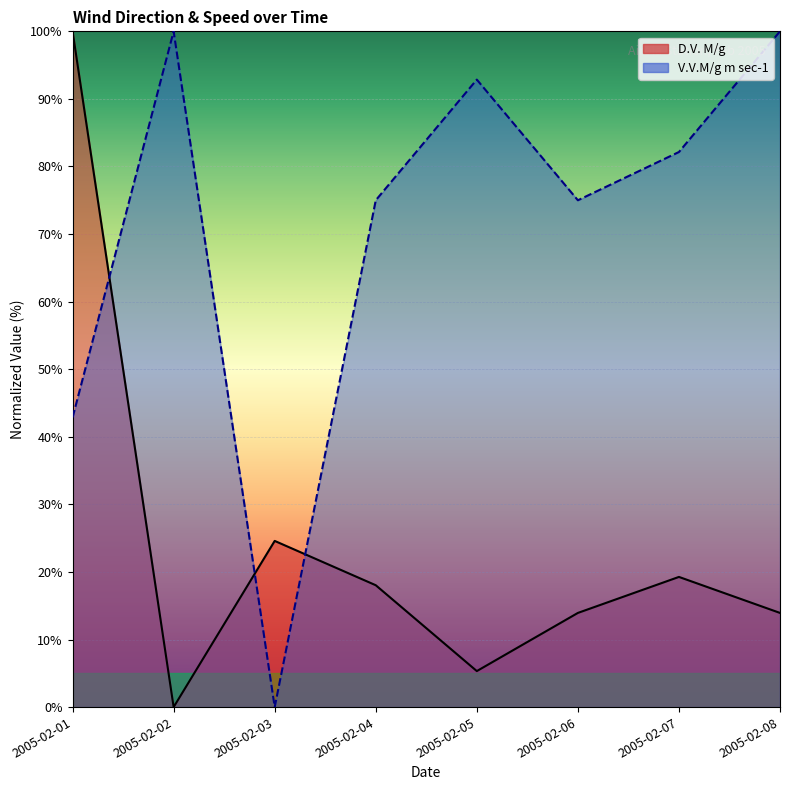

What is the difference between the second highest and minimum values in the V.V.M/g m sec-1 series?

100.0